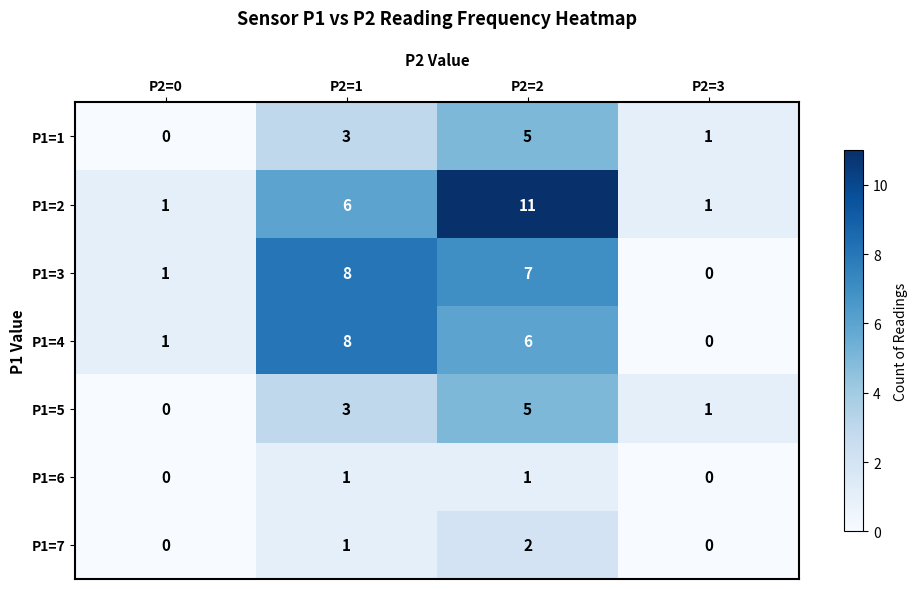

Count the number of data series in this chart.

7